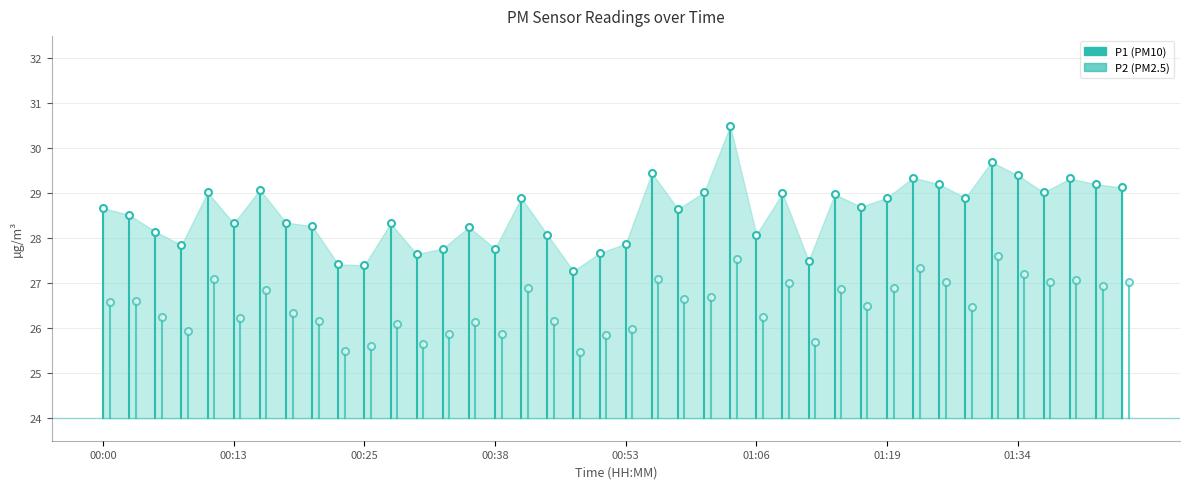

What is the value of the P2 point at the 2nd from the left?

26.6